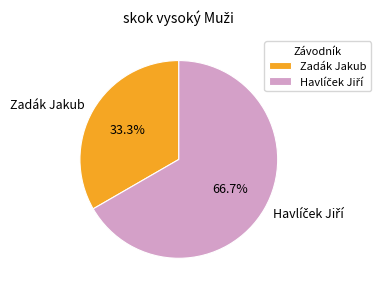

What is the smallest slice in the pie chart?

Zadák Jakub